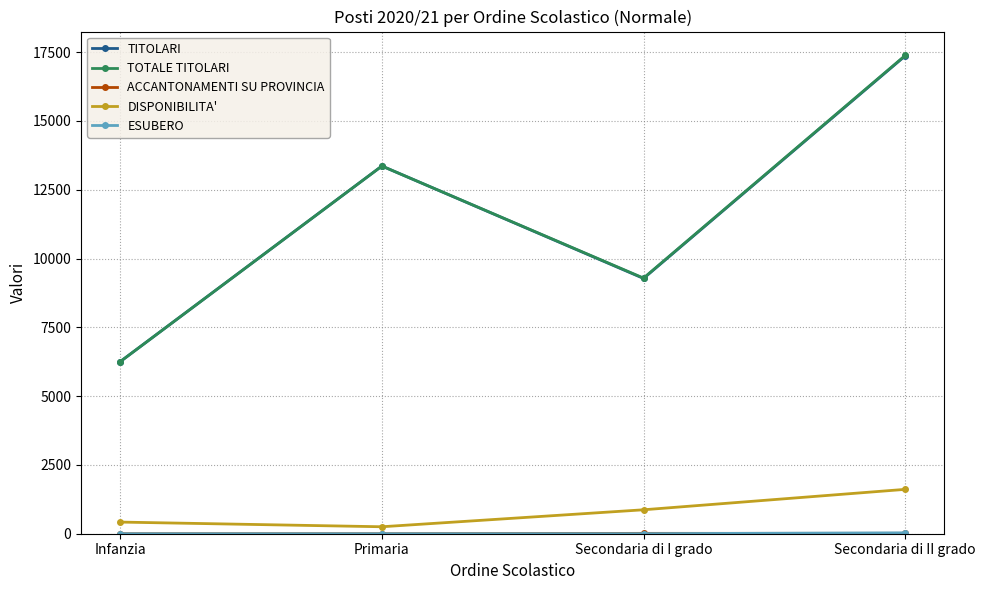

What is the difference between the maximum and second lowest values in the TITOLARI series?

8087